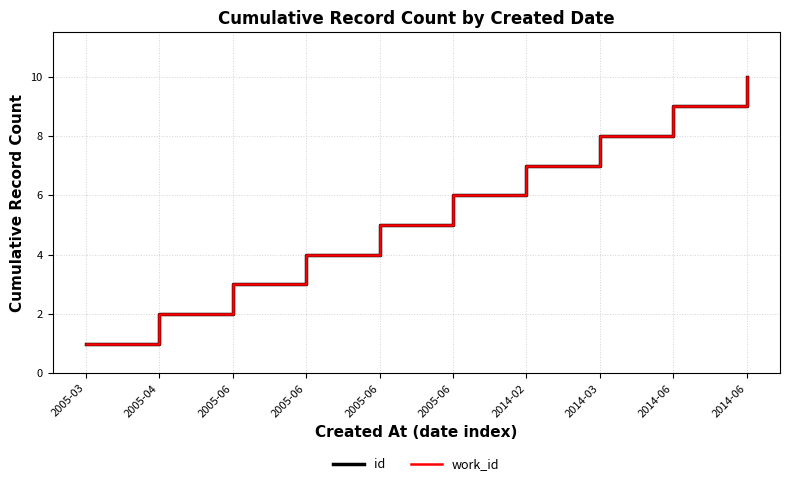

Does the chart display data point markers on the line(s)?

No